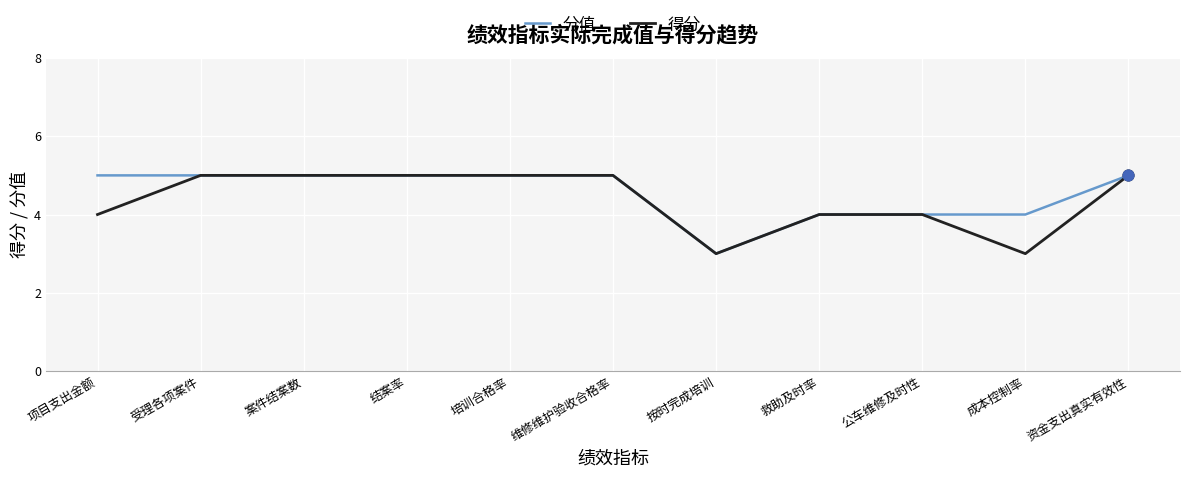

Which series has the largest total across all categories?

分值